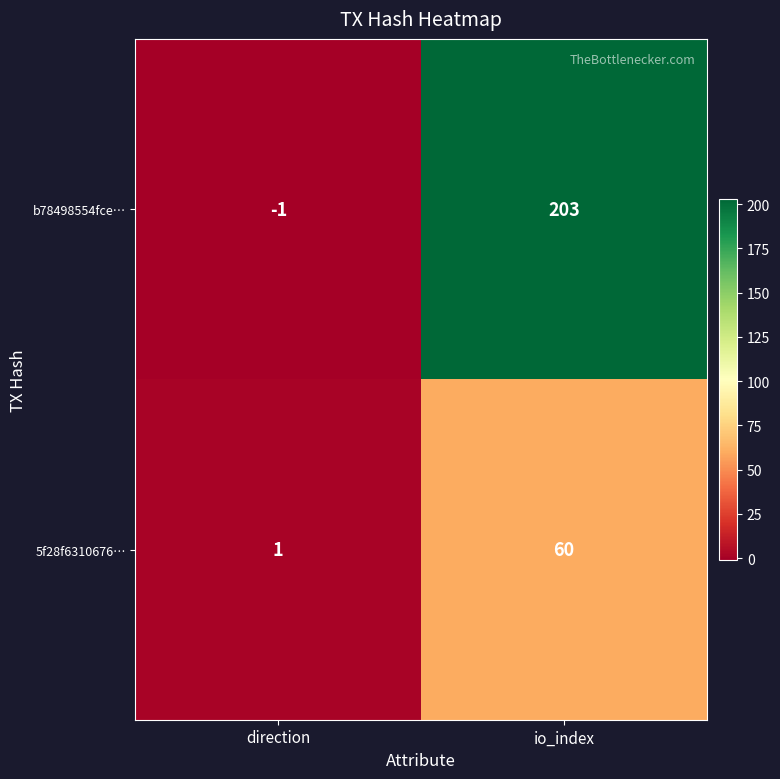

What is the sum of the 5f28f6310676… values at direction and io_index?

61